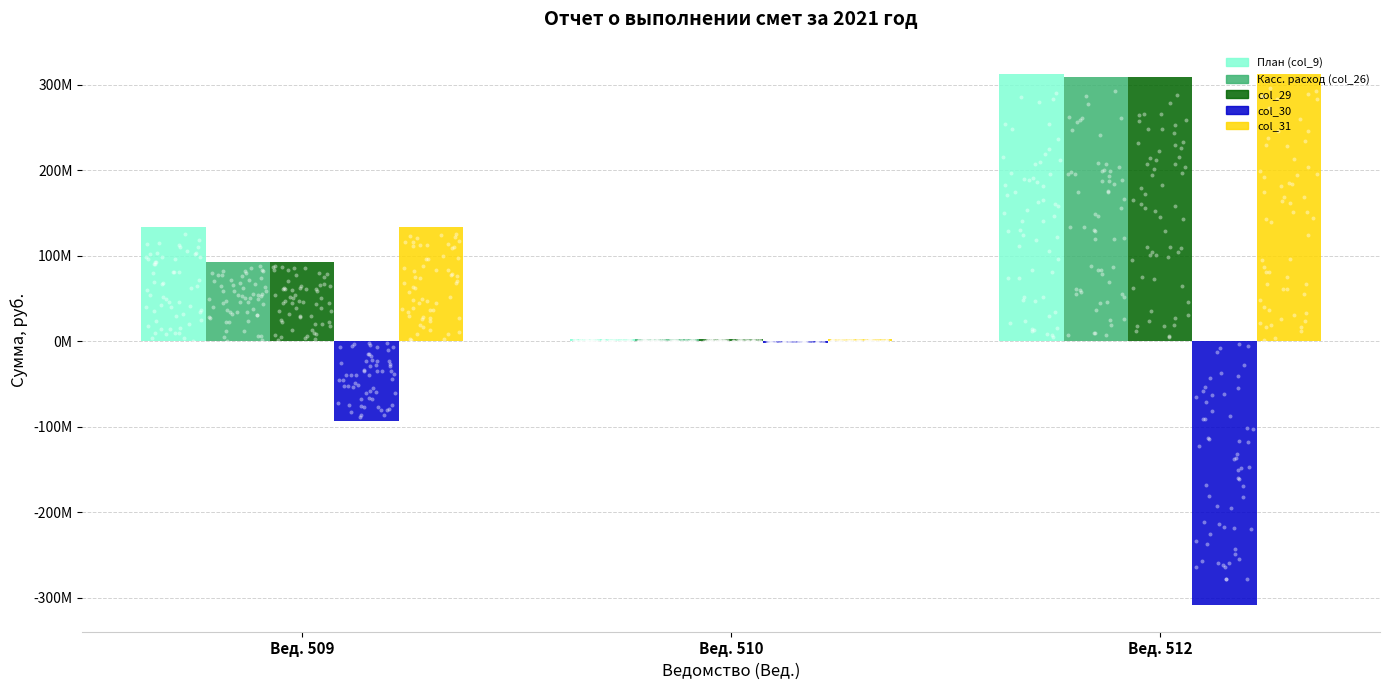

What is the total value across all series at Вед. 512?

934200890.8